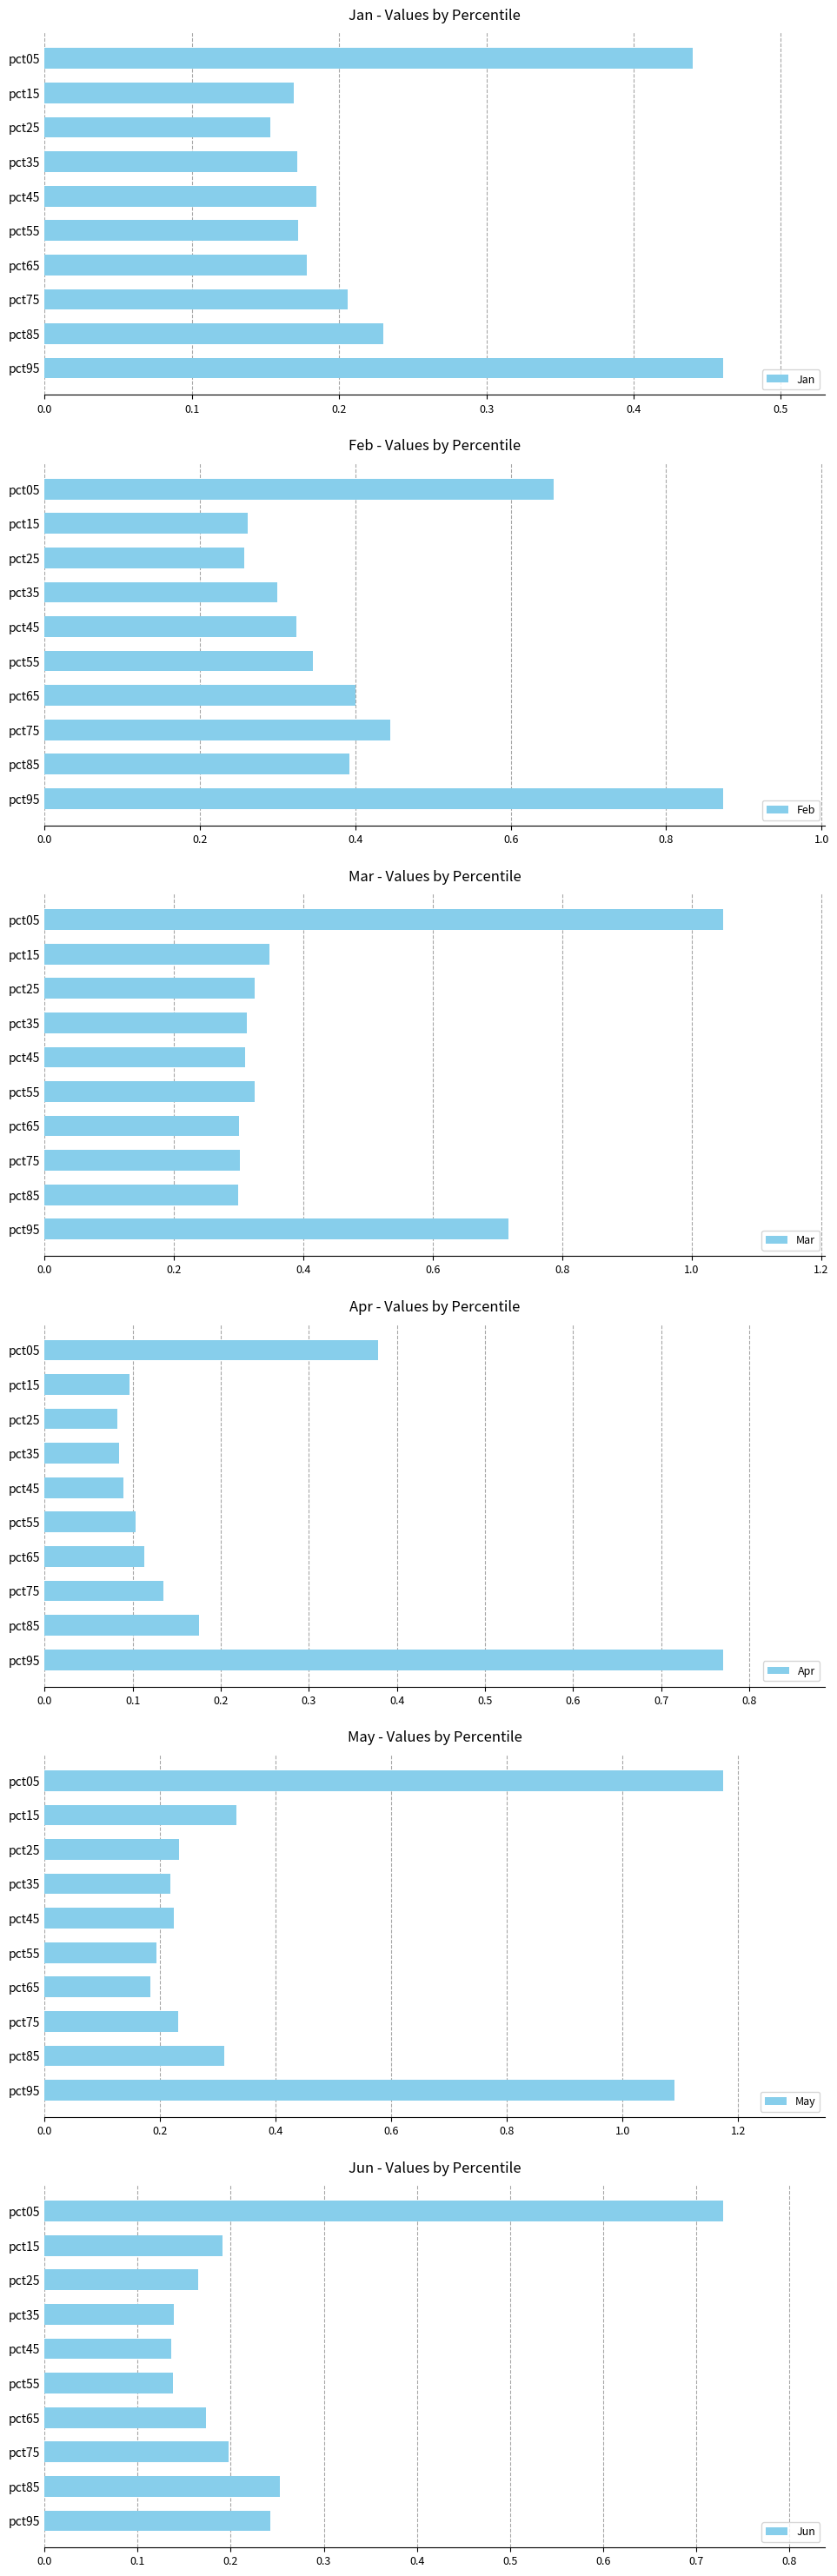

At which label is Jan closest to 0?

pct25